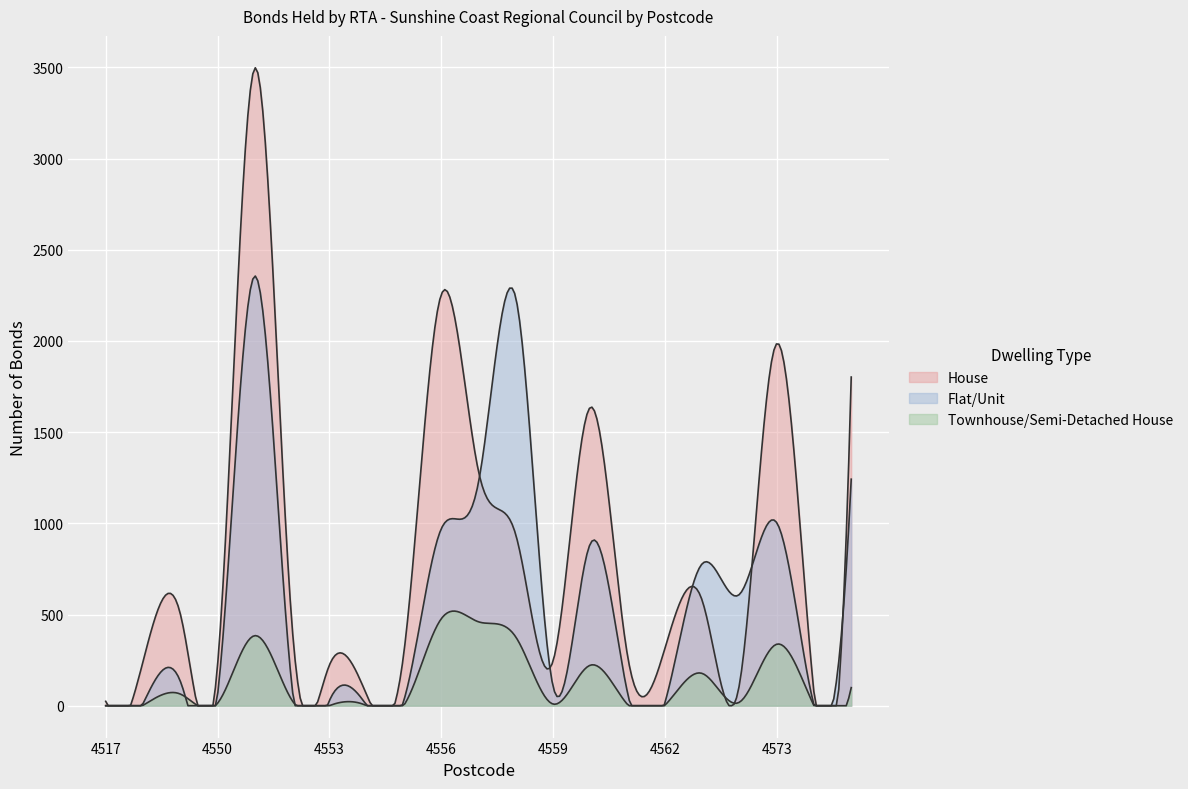

At which category does Townhouse/Semi-Detached House reach its first local valley?

4550